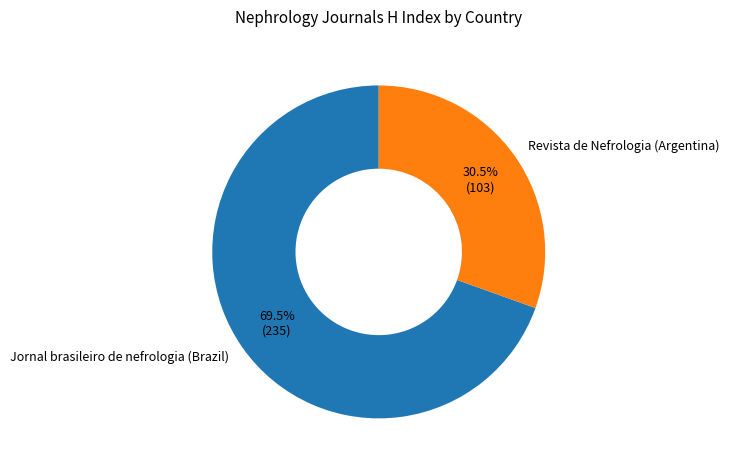

Which slice is the largest?

Jornal brasileiro de nefrologia (Brazil)